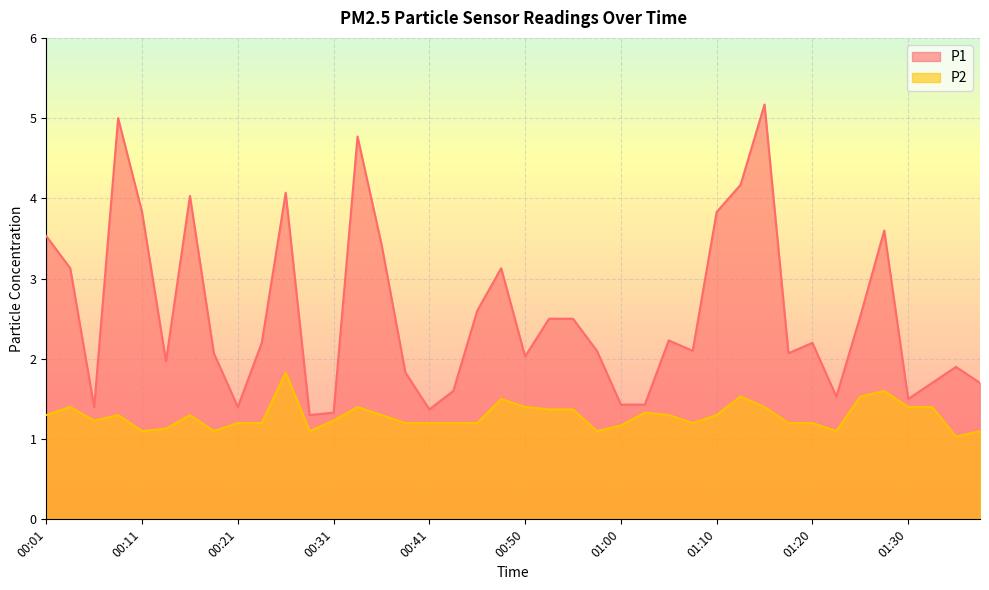

What is the label of the 37th point from the left?

01:30